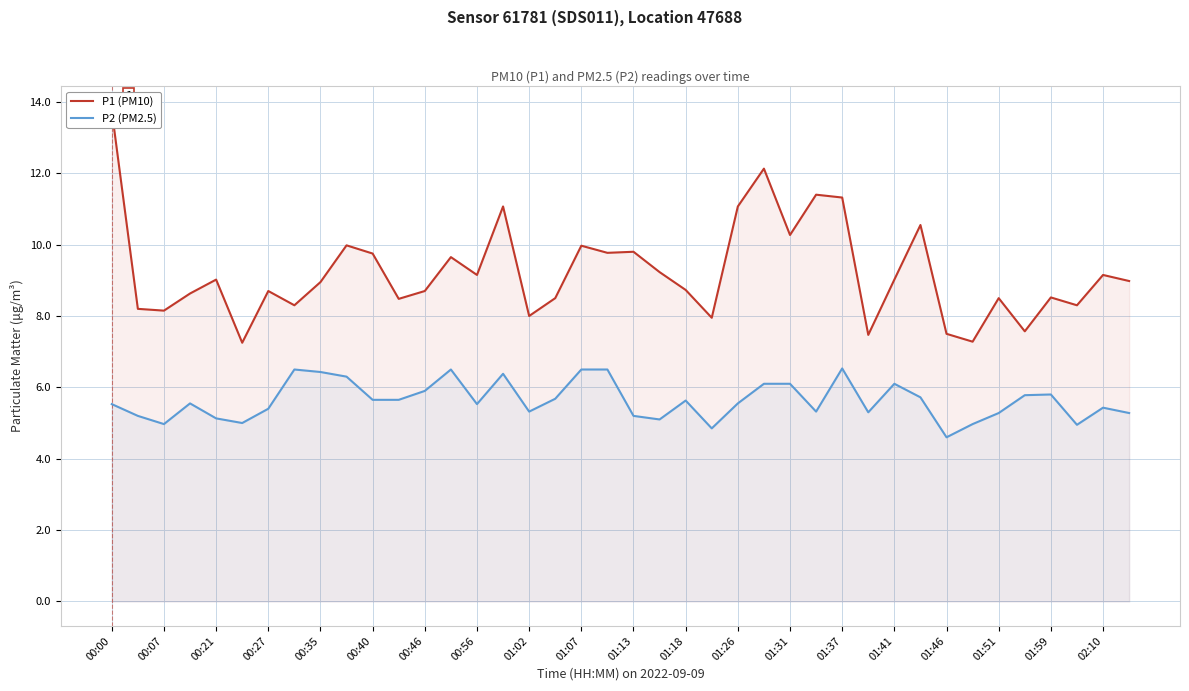

At how many categories does at least one series exceed 7?

40